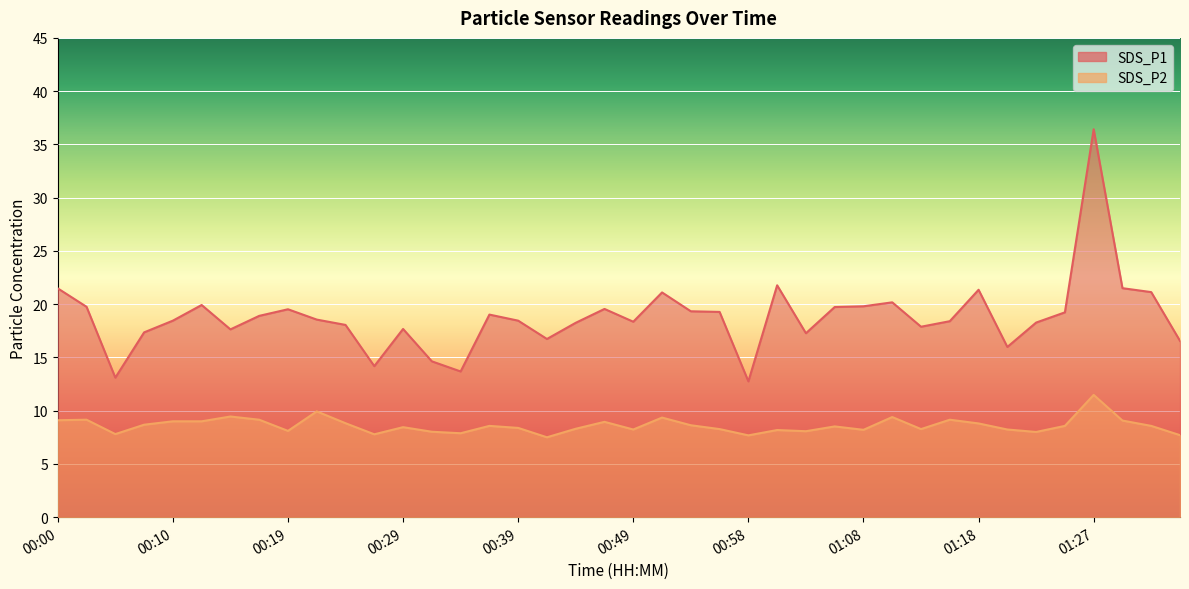

At how many categories does at least one series exceed 17?

32